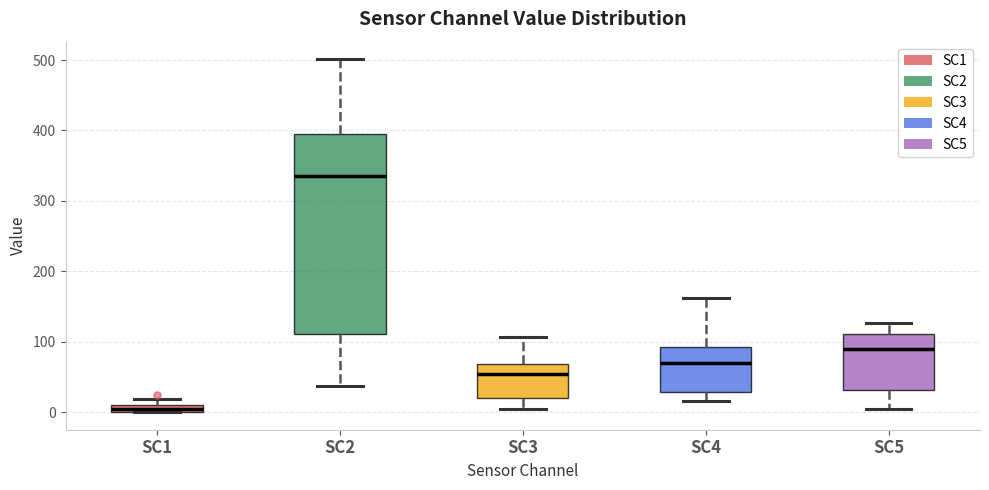

Which box has the lowest median line?

SC1